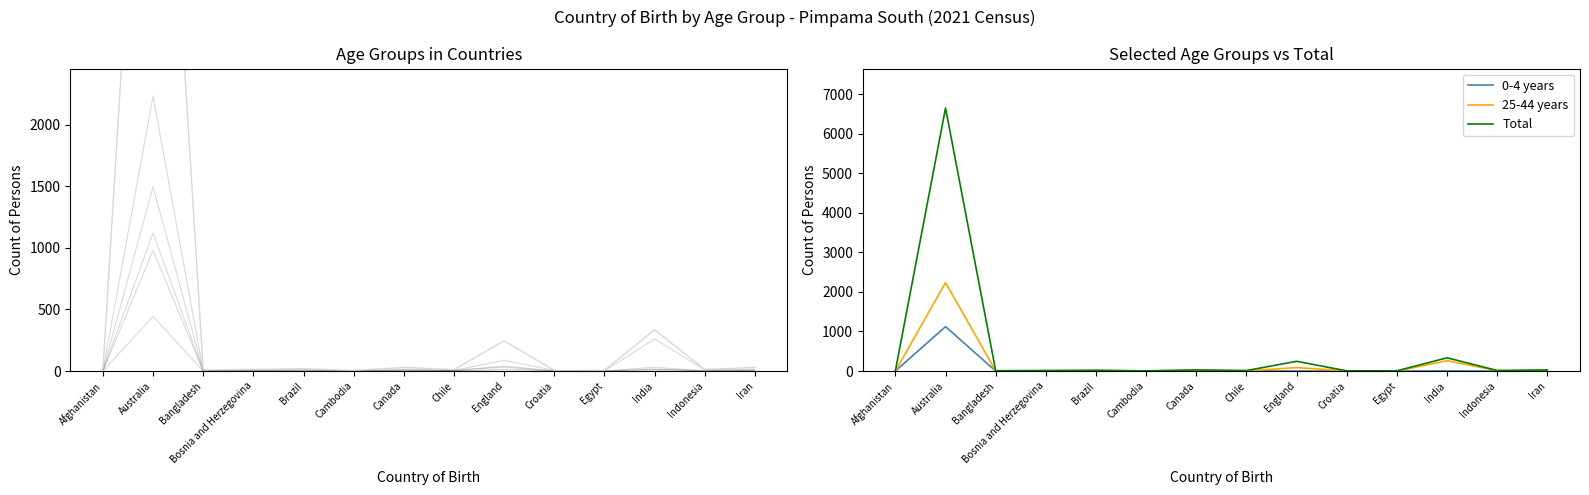

Where is 5-14 years nearest to the value 749?

India